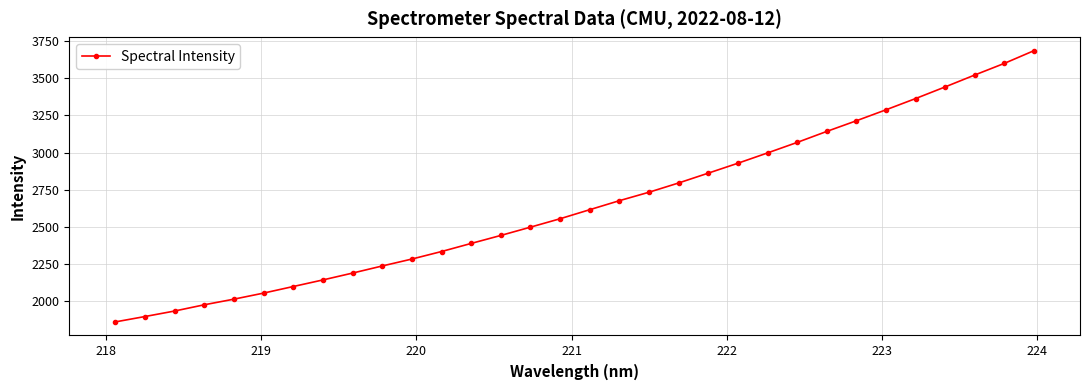

What is the average value?

2650.2